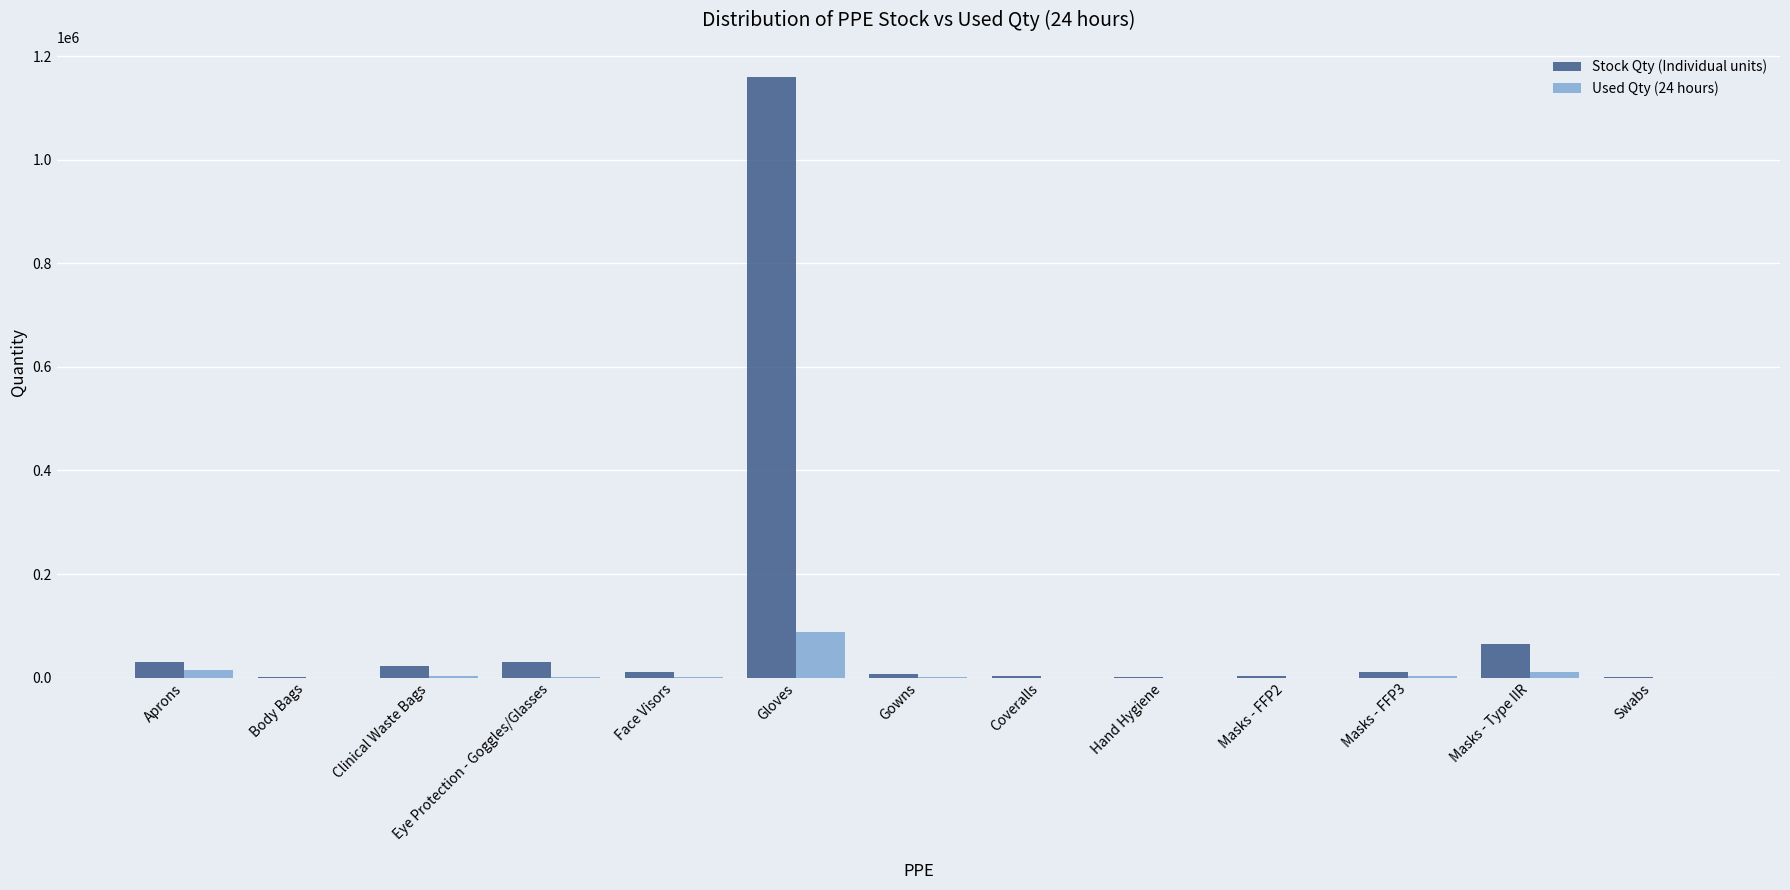

What is the sum of all Stock Qty (Individual units) values?

1343521